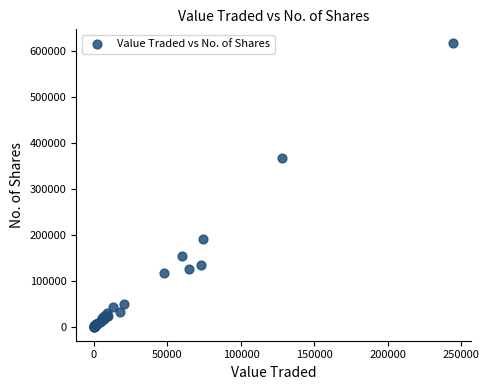

What Y value in the scatter plot is closest to 308517?

368120